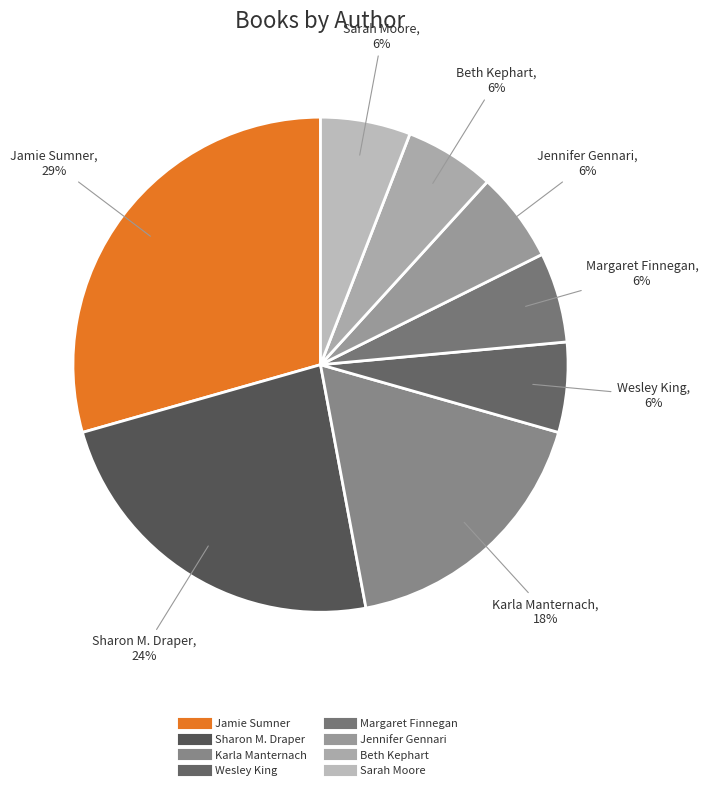

Is there a majority slice in this chart?

No